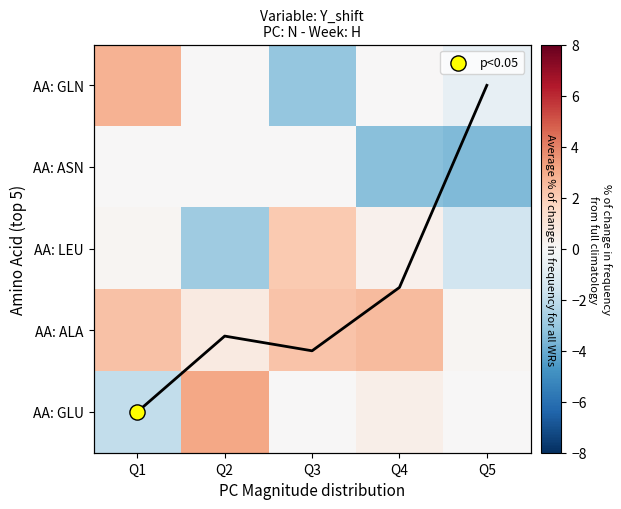

What is the difference between the AA: GLN values at Q1 and Q2?

2.8